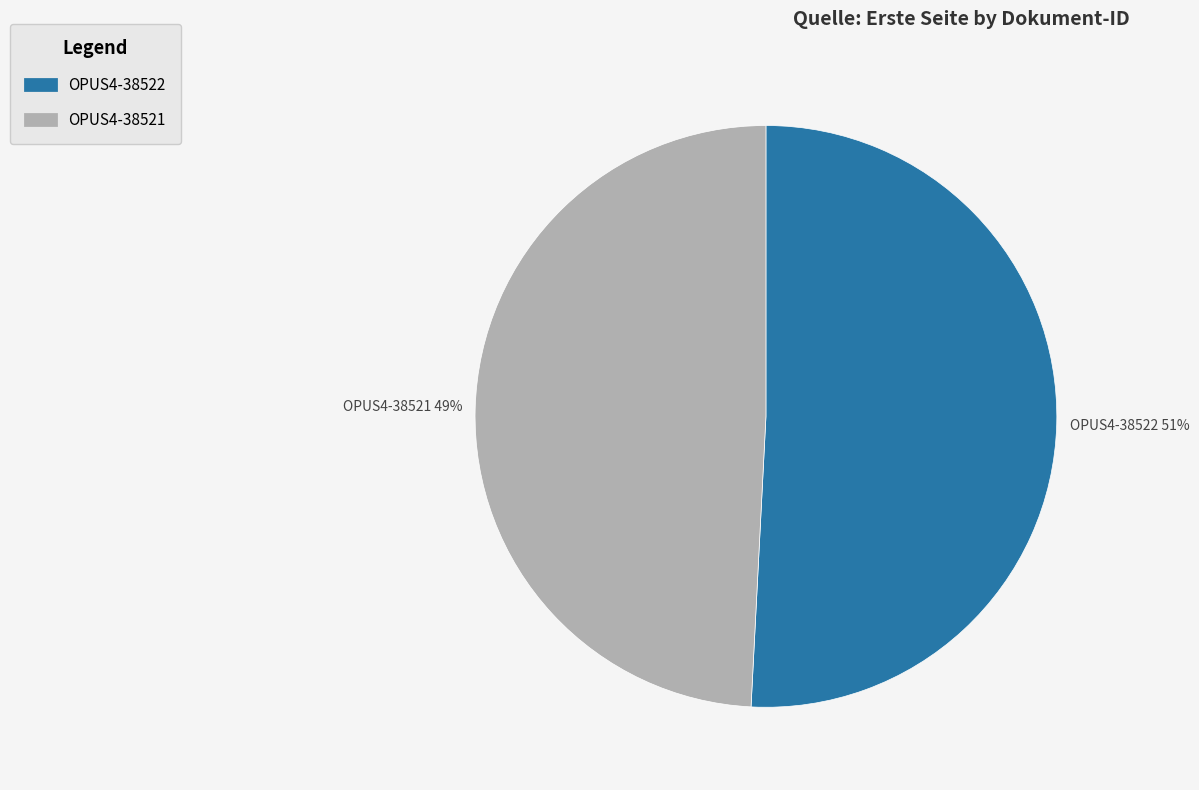

How many slices are in this pie chart?

2